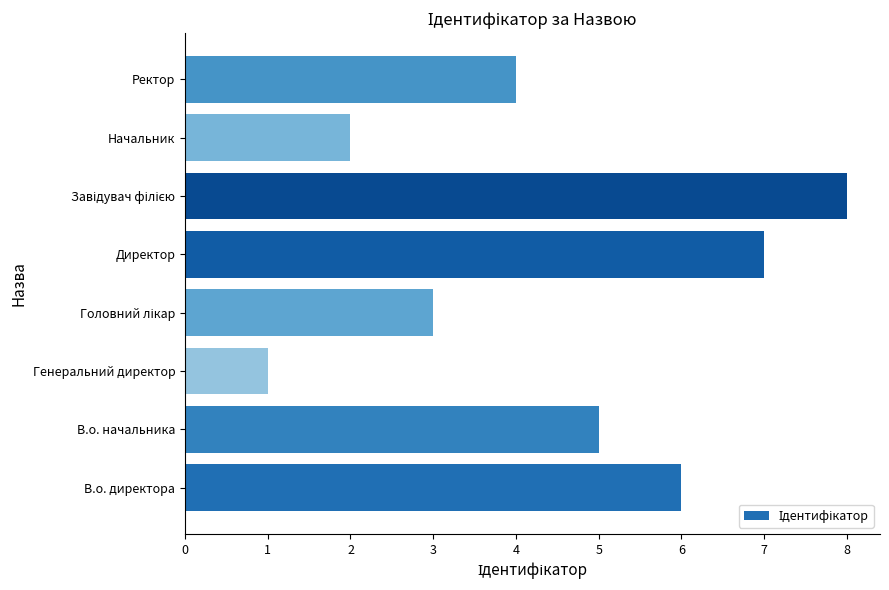

Which category has the lowest value across all series?

Генеральний директор